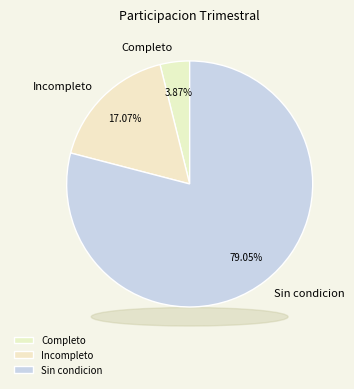

Combined, do Sin condicion and Completo account for over 50%?

Yes